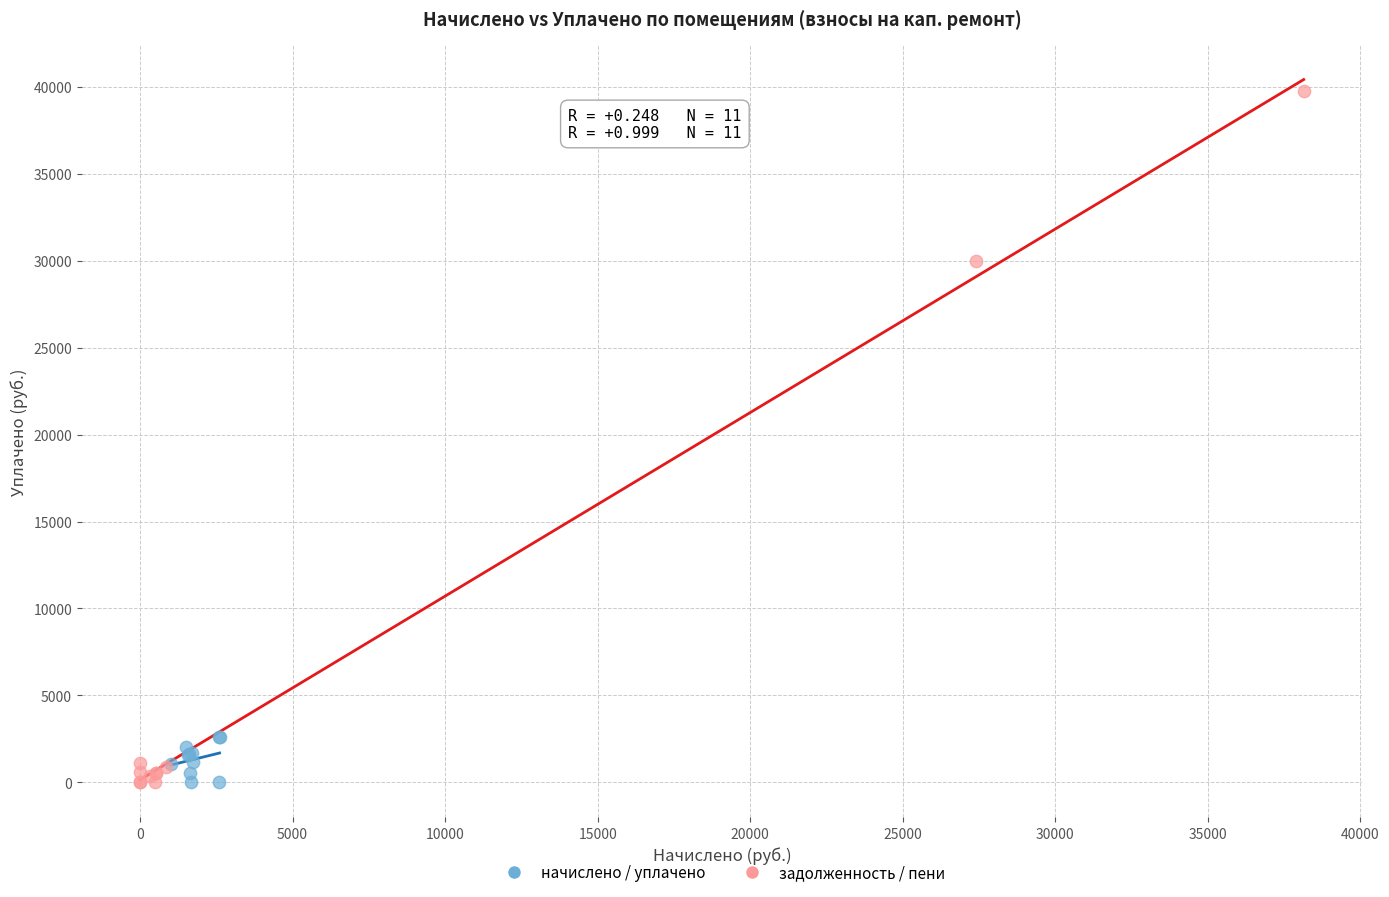

Which series has the largest Y range (max minus min)?

задолженность / пени